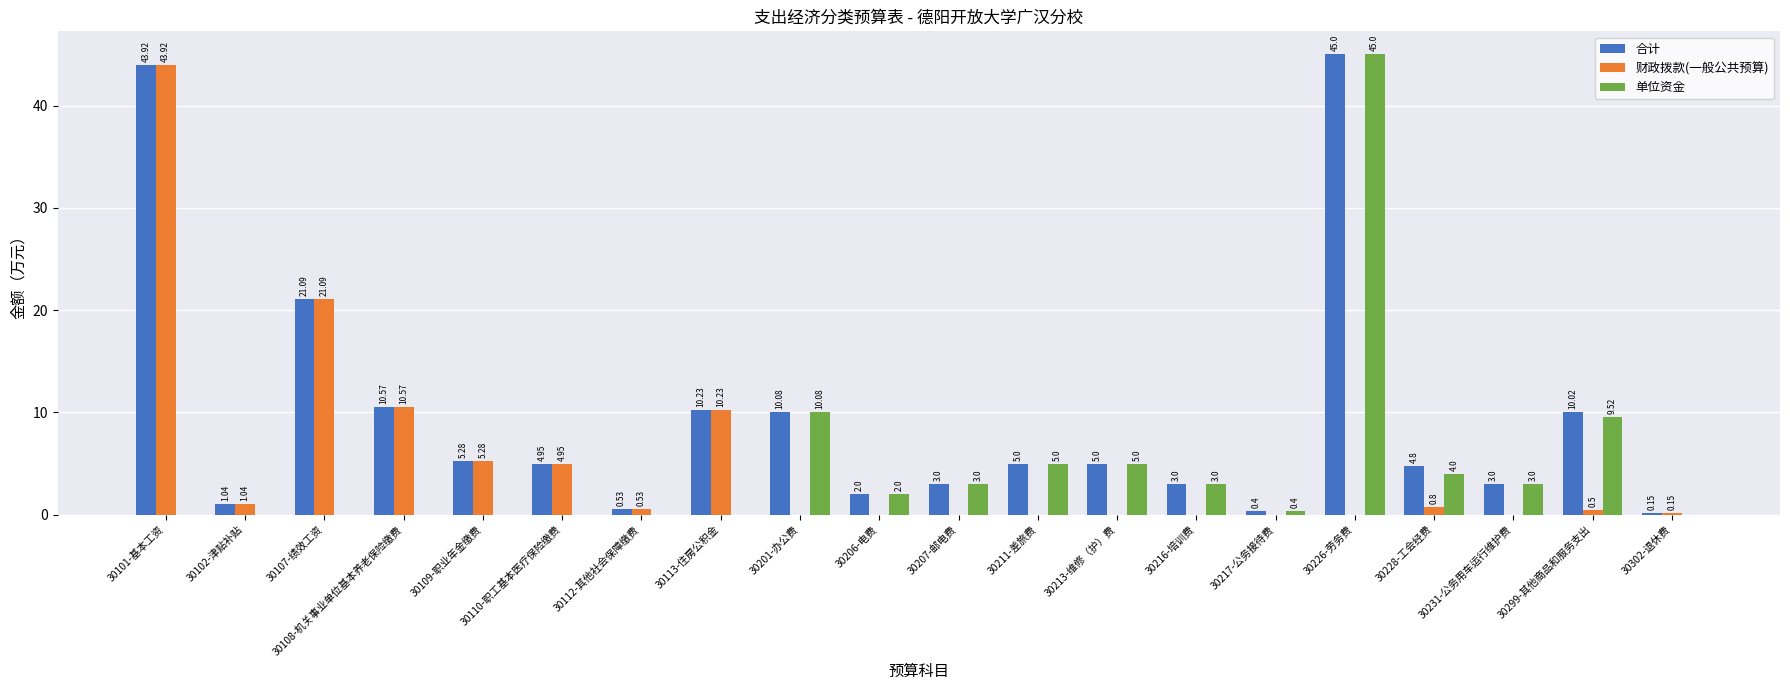

What is the sum of the 财政拨款(一般公共预算) values at 30109-职业年金缴费 and 30113-住房公积金?

15.5